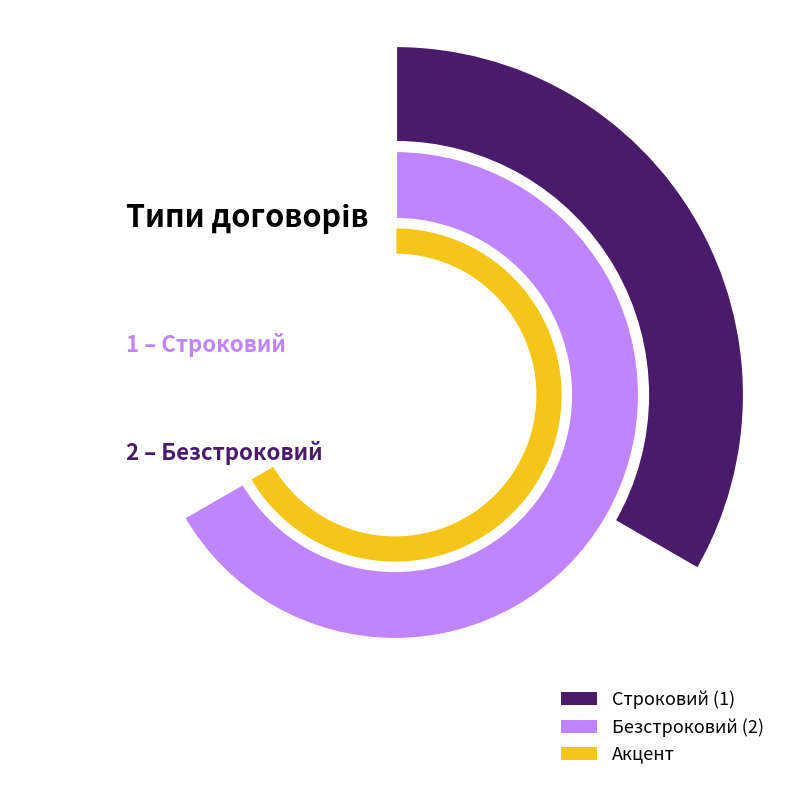

How many slices are in this pie chart?

2